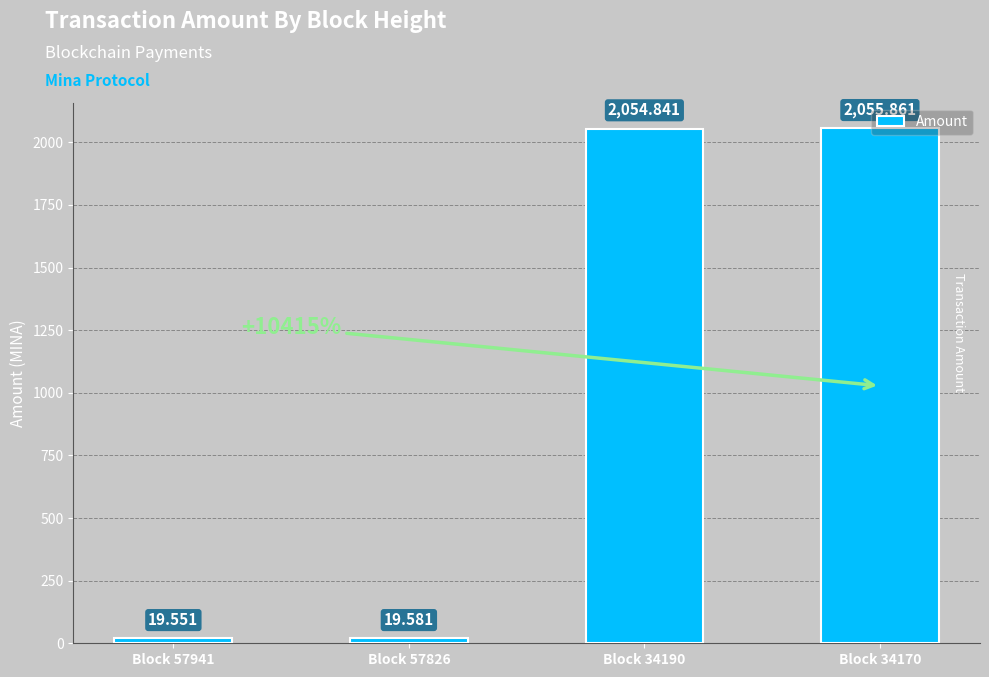

What is the difference between the maximum and minimum values?

2036.3